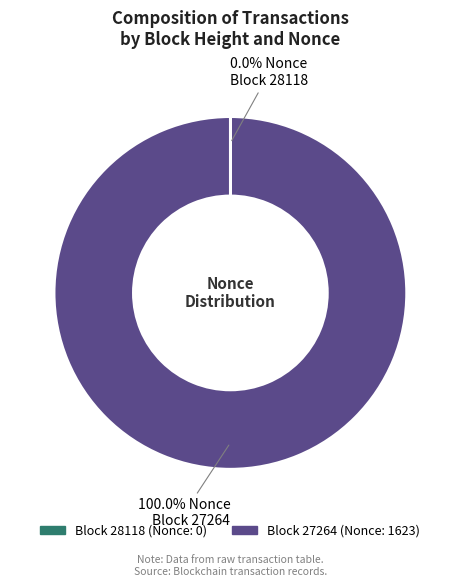

Is there a majority slice in this chart?

Yes